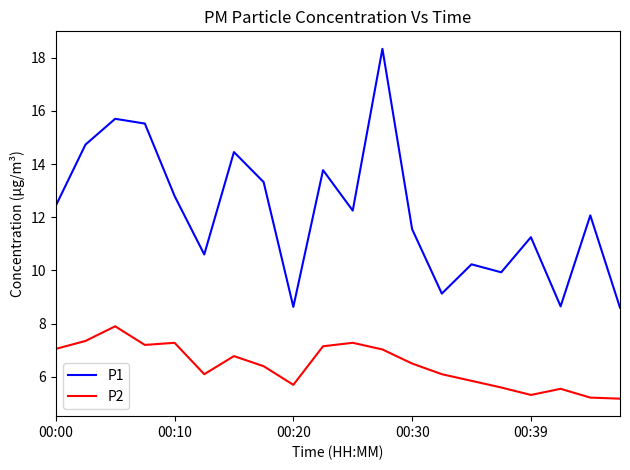

What is the minimum value shown in the chart?

5.2